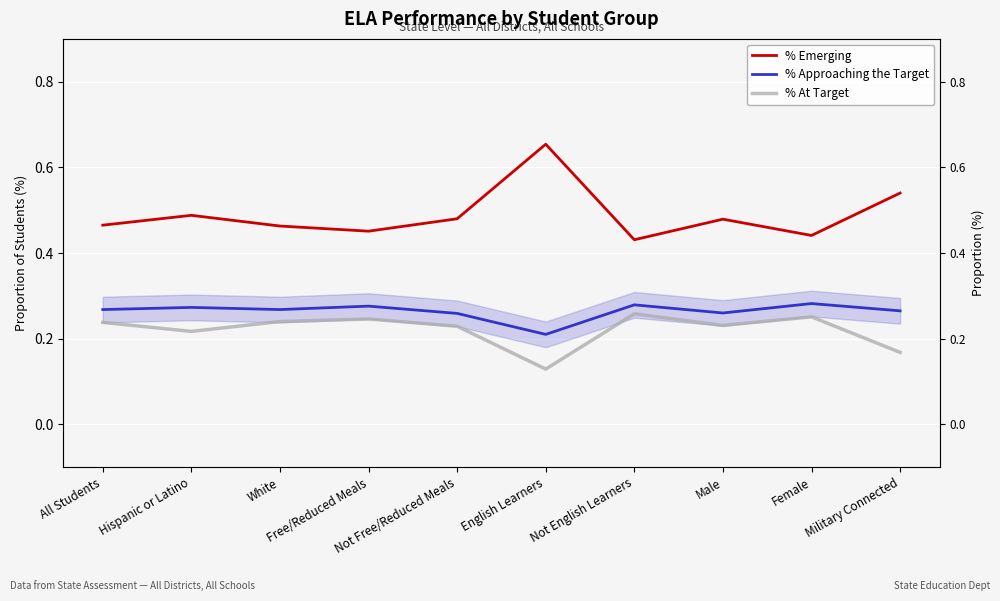

What position from the left is Female?

9